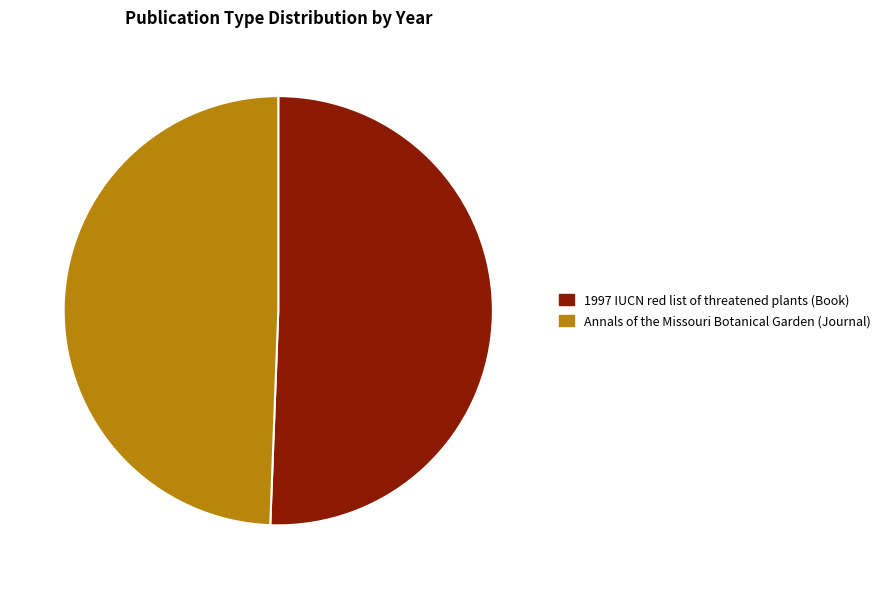

Count the number of slices in the pie.

2